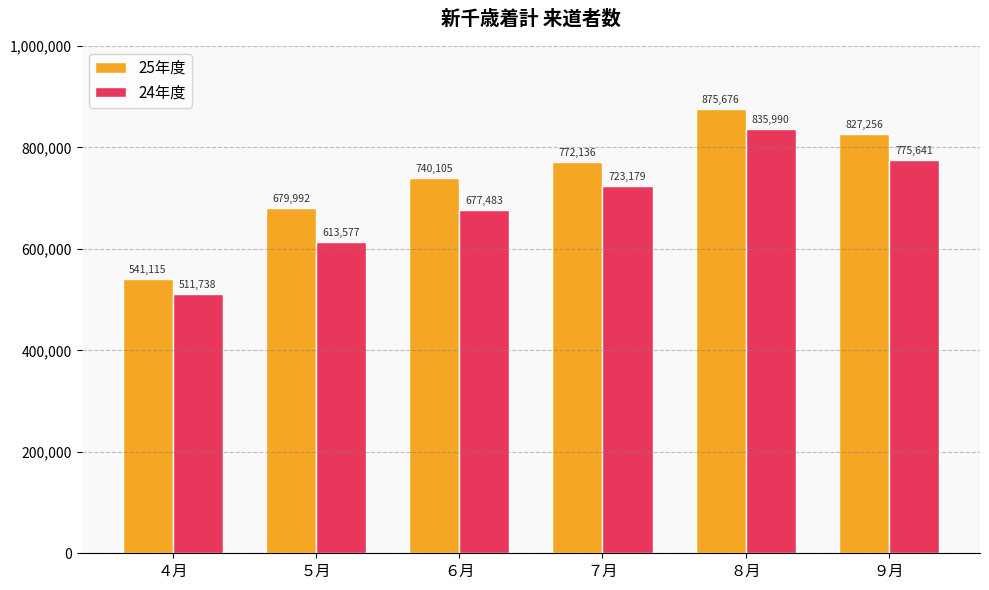

How many groups of bars are there?

6